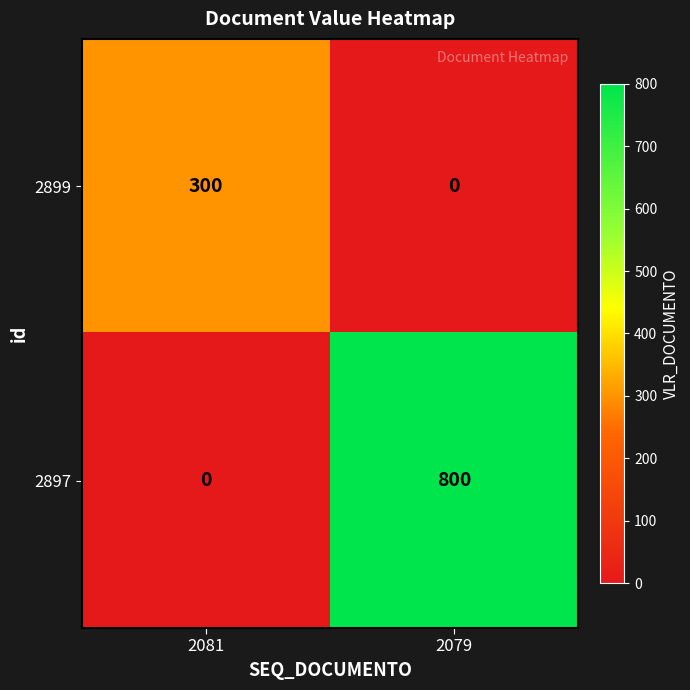

The 2897 series shows -261 at 2081. True or false?

False